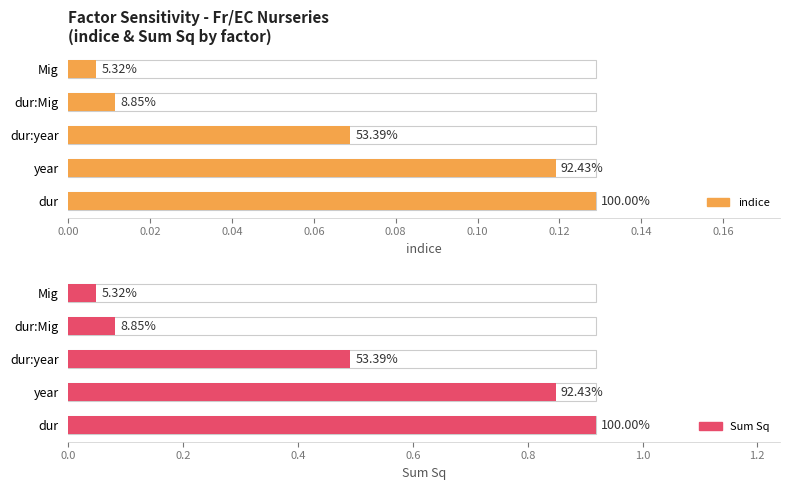

Which series has the largest total across all categories?

Sum Sq